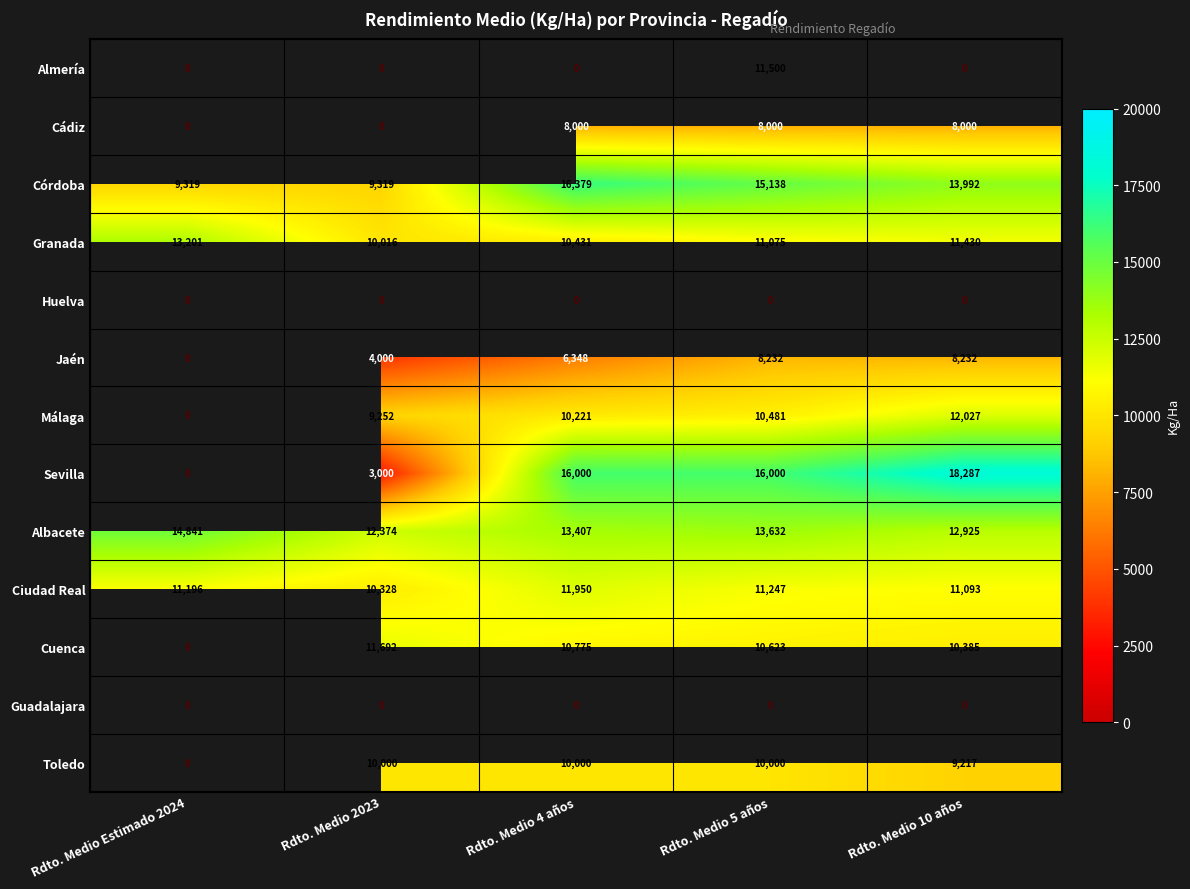

What is the maximum value shown in the chart?

18287.0